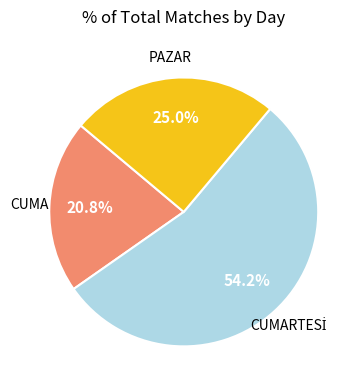

Does any single category account for the majority?

Yes